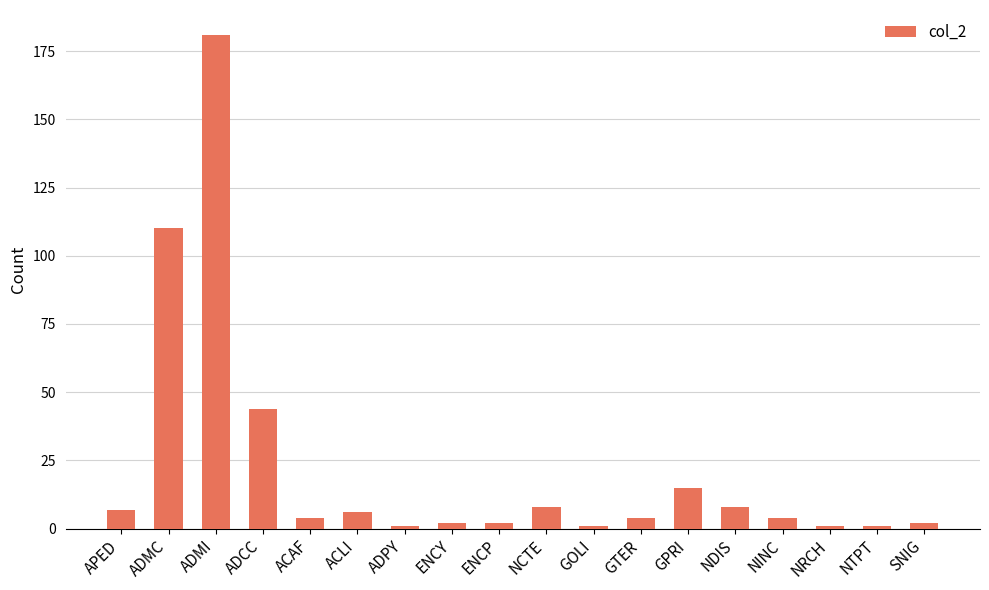

True or false: the data shows 4 at GTER.

True